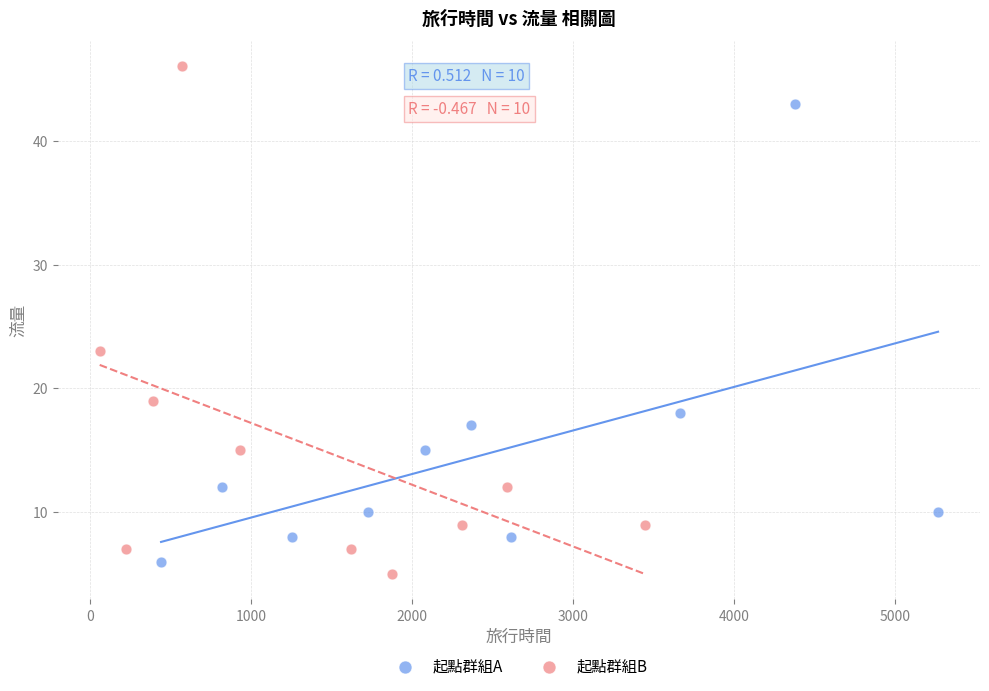

Which series has the widest spread of Y values?

起點群組B